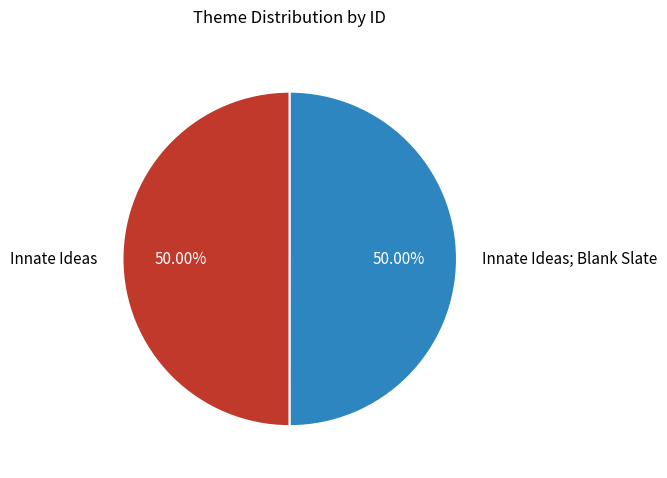

What is the ratio of the value at Innate Ideas; Blank Slate to the value at Innate Ideas?

1.0